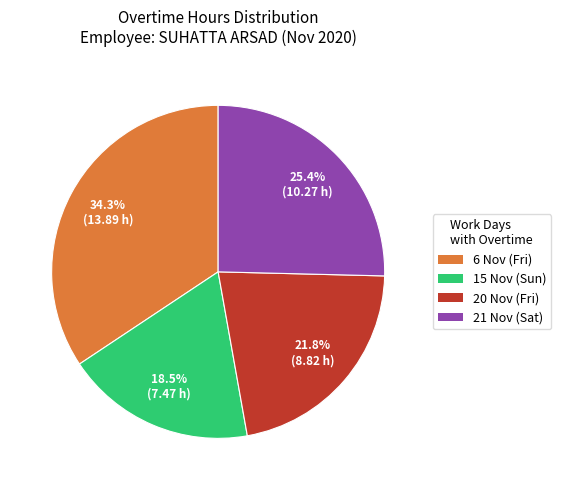

True or false: 20 Nov (Fri) accounts for 22% of the total.

True